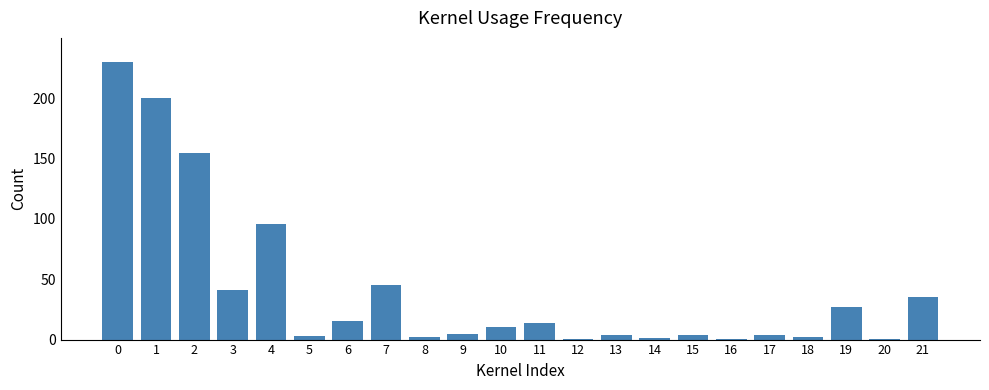

True or false: the data shows 0.7 at 12.

True